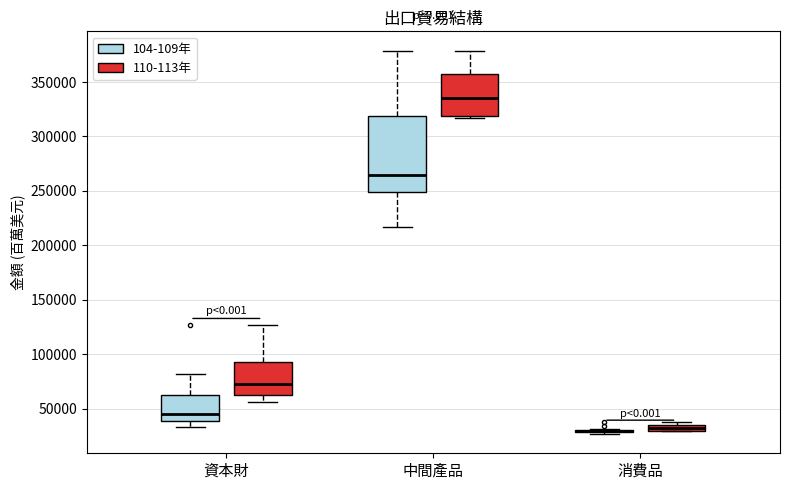

Where is the upper edge of the box for 資本財 (110-113年) on the y-axis? The values are not printed on the chart, so give them approximately, as read against the axis.

95000